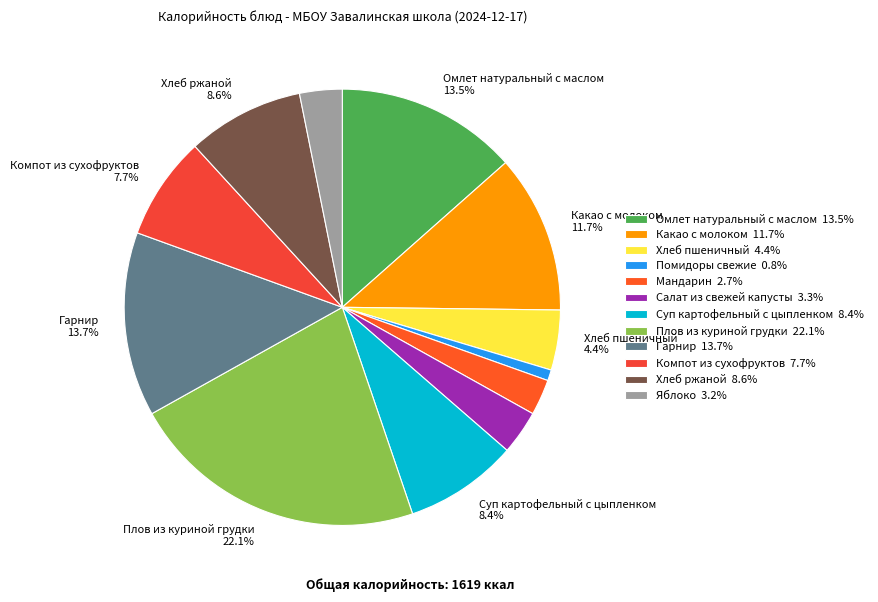

How many segments does this pie chart have?

12